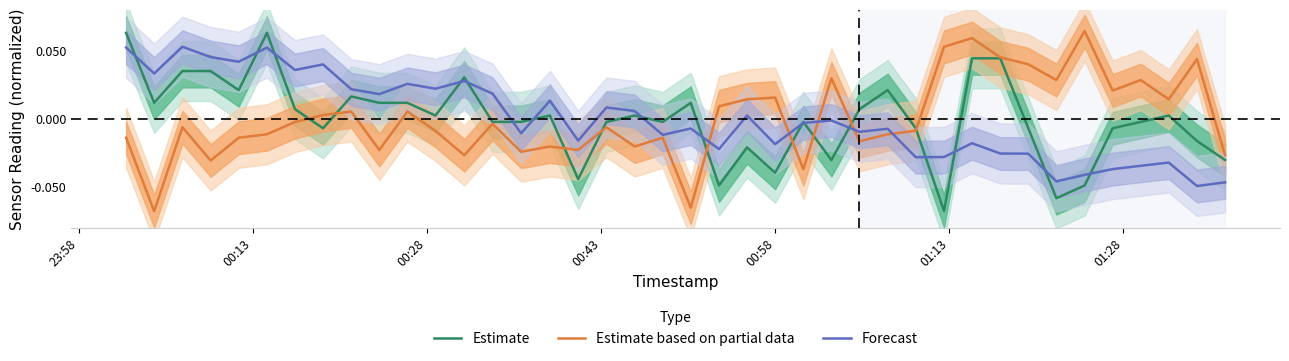

How many times do Estimate and Forecast cross each other?

16